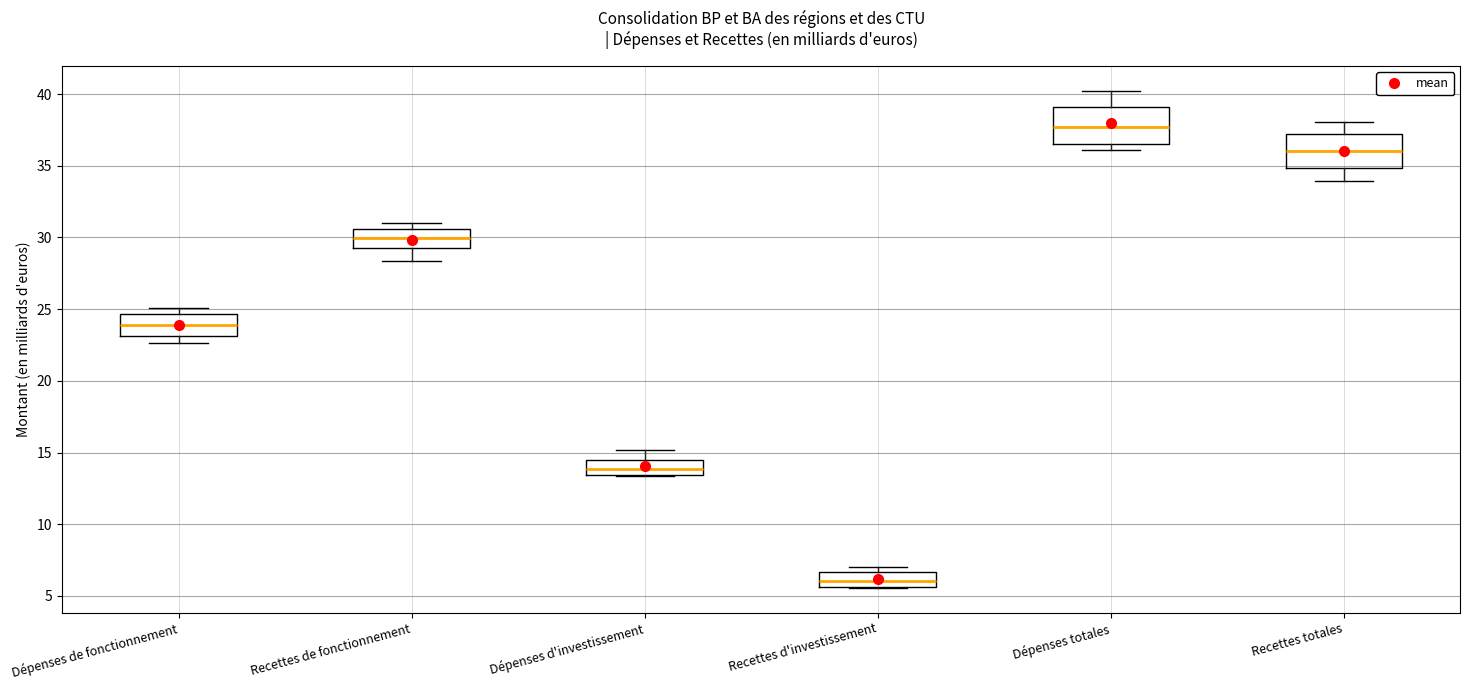

Reading left to right, transcribe this box plot: for each box, give where its median line is, the range the box spans, and where its two whiskers end, as read against the y-axis. The values are not printed on the chart, so give them approximately, as read against the axis.

Dépenses de fonctionnement: median 24.0, box 23.0 to 24.5, whiskers 22.5 to 25.0
Recettes de fonctionnement: median 30.0, box 29.5 to 30.5, whiskers 28.5 to 31.0
Dépenses d'investissement: median 14.0, box 13.5 to 14.5, whiskers 13.5 to 15.0
Recettes d'investissement: median 6.0, box 5.5 to 6.5, whiskers 5.5 to 7.0
Dépenses totales: median 37.5, box 36.5 to 39.0, whiskers 36.0 to 40.0
Recettes totales: median 36.0, box 35.0 to 37.0, whiskers 34.0 to 38.0